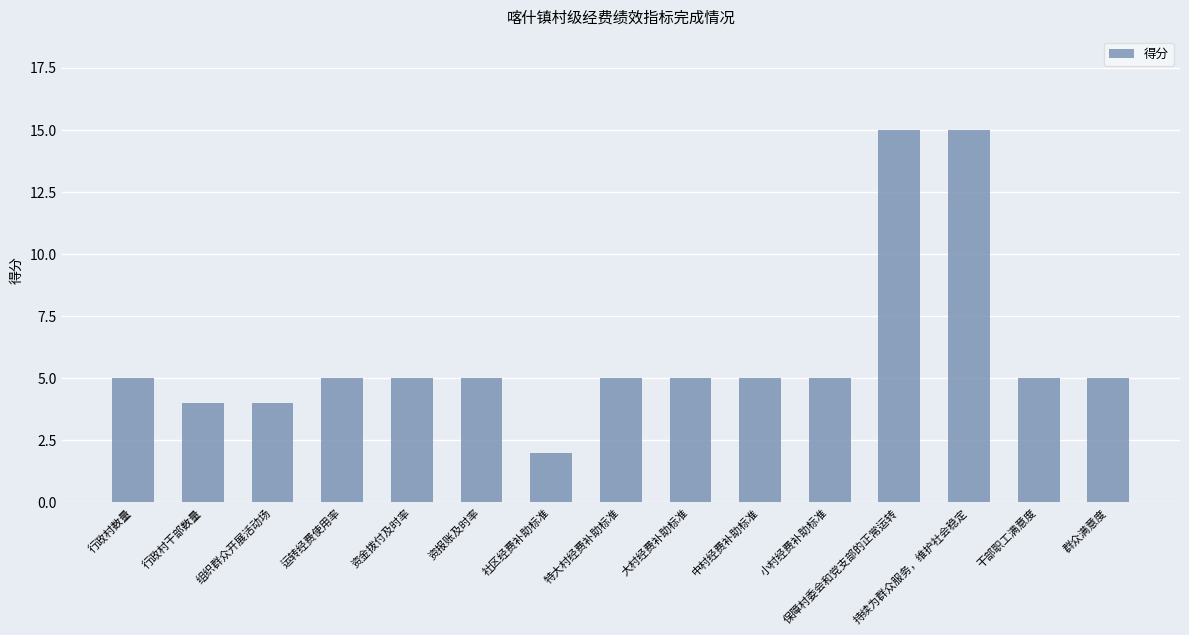

Reading right to left, list all the values displayed in this chart.

群众满意度=5	干部职工满意度=5	持续为群众服务，维护社会稳定=15	保障村委会和党支部的正常运转=15	小村经费补助标准=5	中村经费补助标准=5	大村经费补助标准=5	特大村经费补助标准=5	社区经费补助标准=2	资报账及时率=5	资金拨付及时率=5	运转经费使用率=5	组织群众开展活动场=4	行政村干部数量=4	行政村数量=5